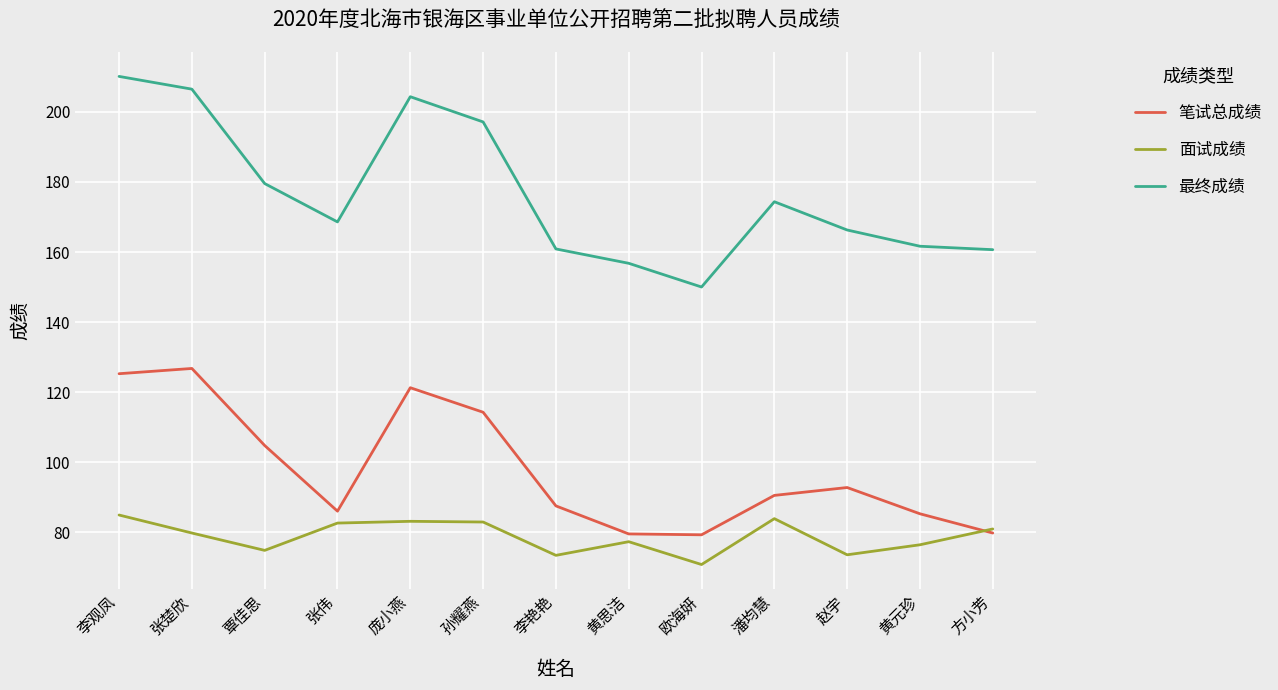

What is the greatest value displayed?

210.2